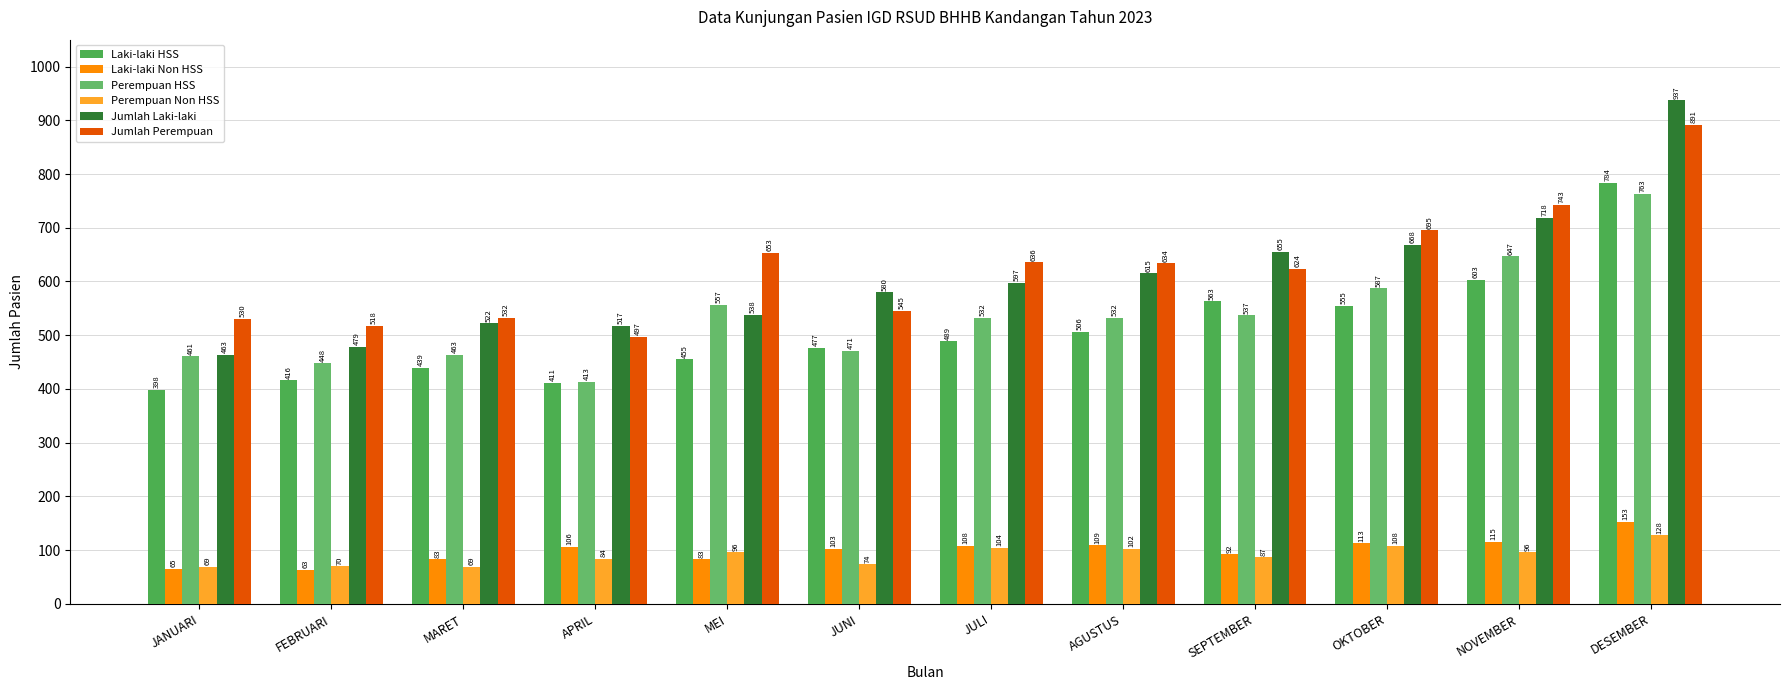

How many bars are there in each group?

6